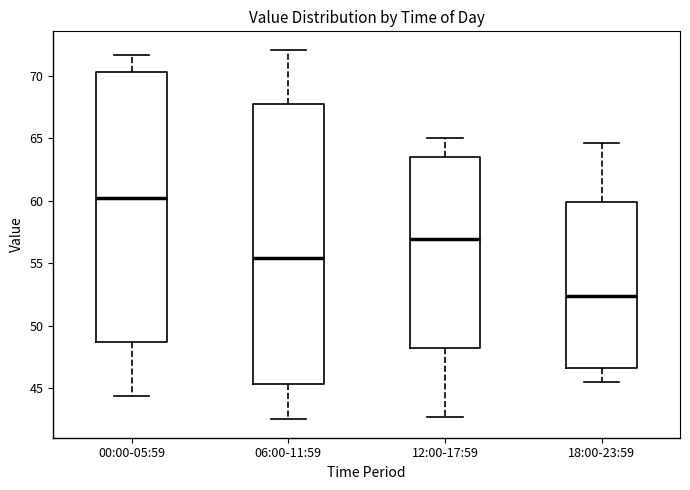

Which box is the tallest, from its lower edge to its upper edge?

06:00-11:59